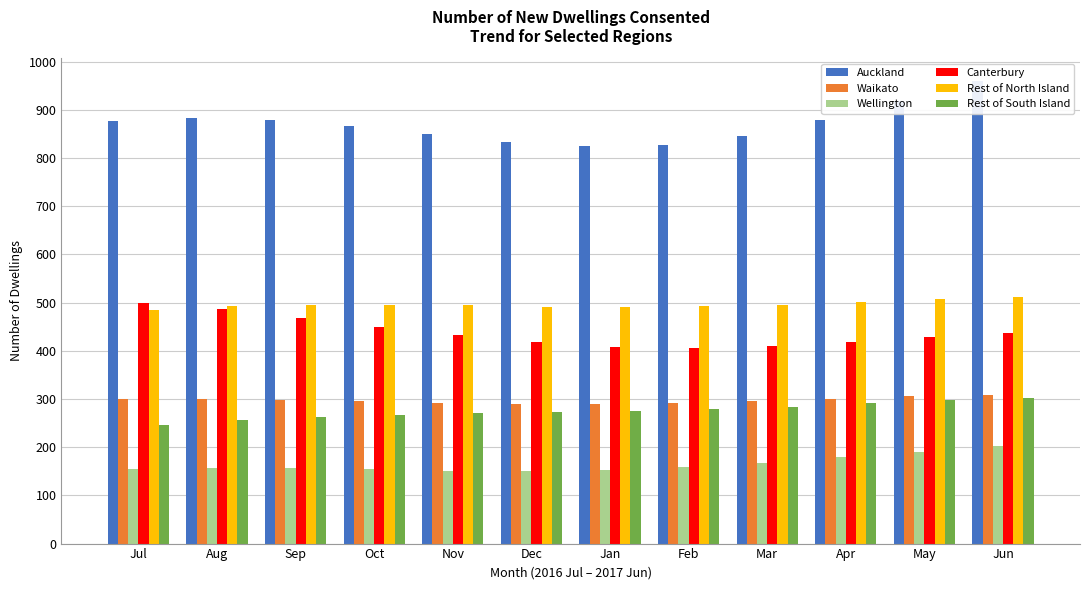

At which label does Rest of North Island first exceed 496?

Apr